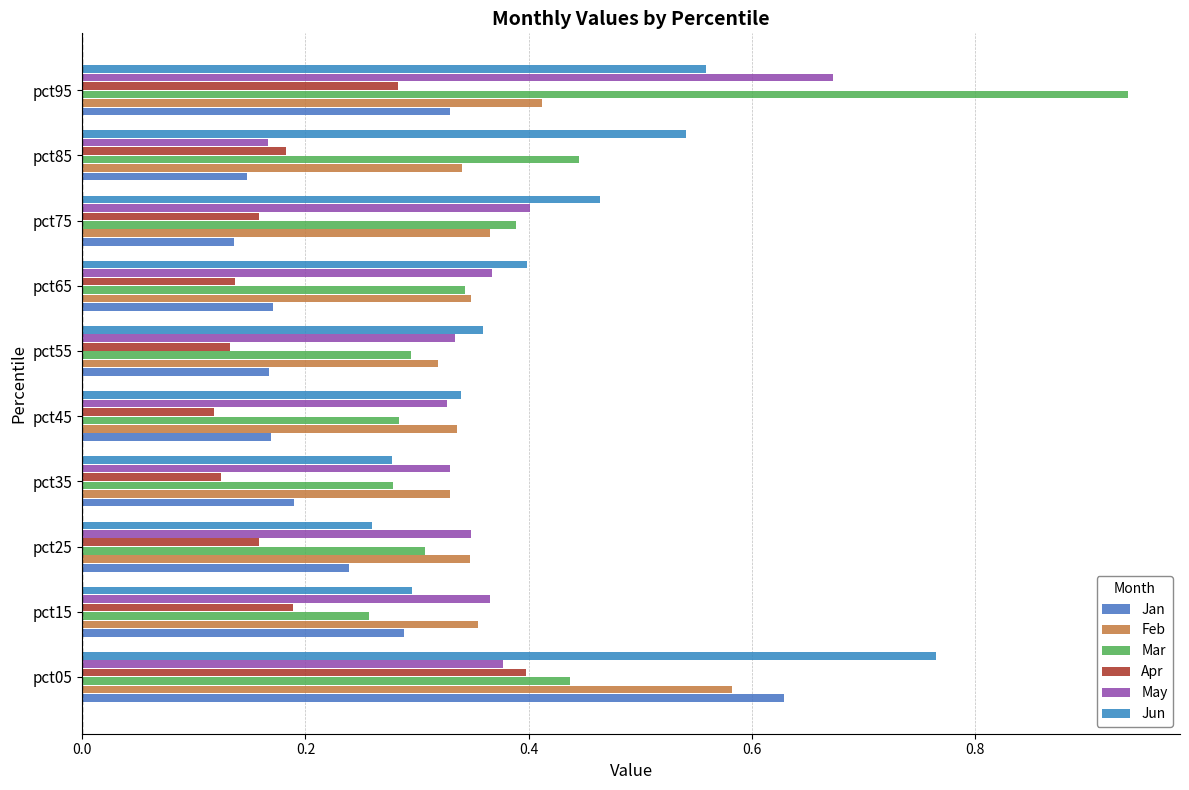

What is the difference between the maximum and minimum values in the Jun series?

0.5